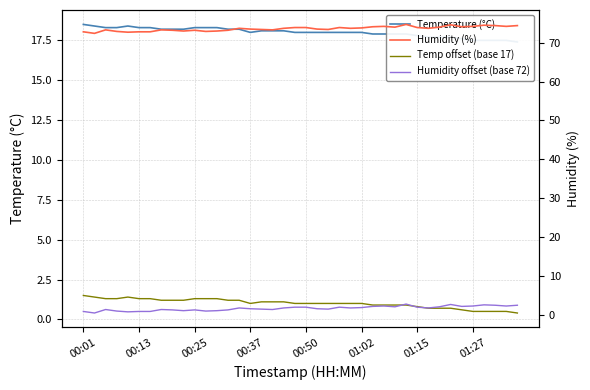

The Temperature (°C) series shows 18.2 at 14. True or false?

True